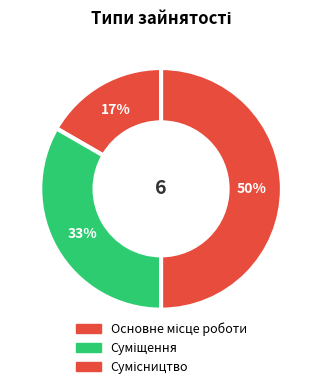

What percentage is the Сумісництво slice, to the nearest percent?

50%